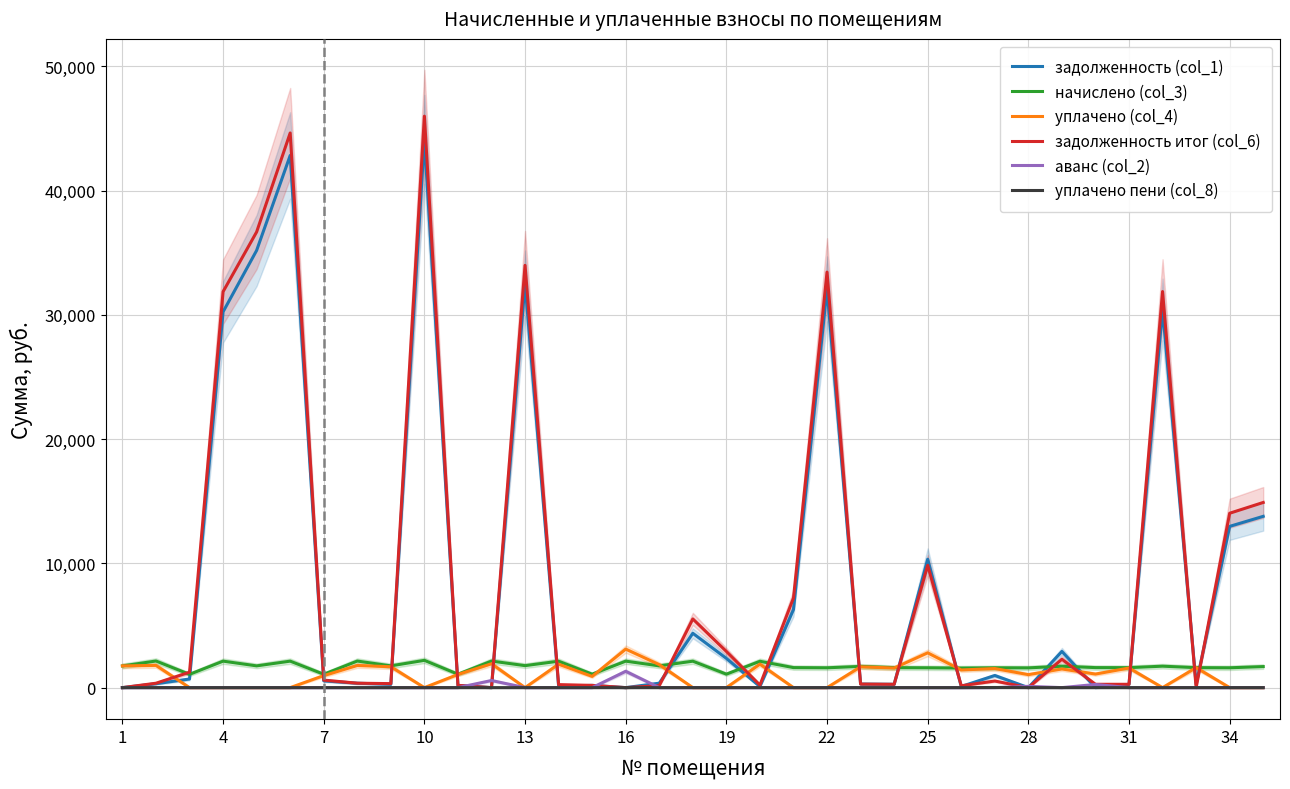

What is the highest value of the уплачено (col_4) series?

3100.0